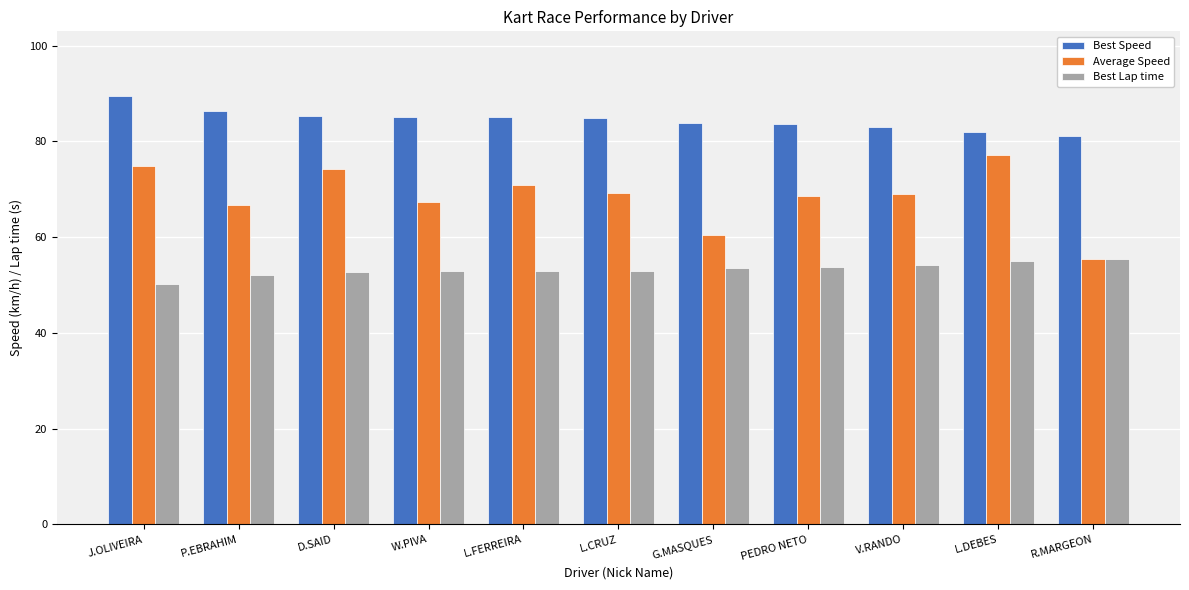

Is it true that Average Speed equals 20.5 at L.CRUZ?

False